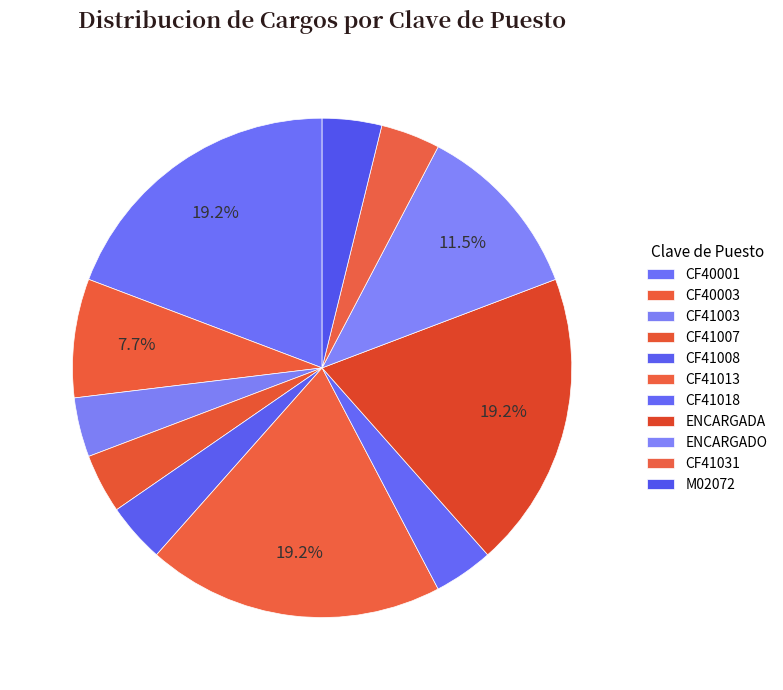

Is there a majority slice in this chart?

No